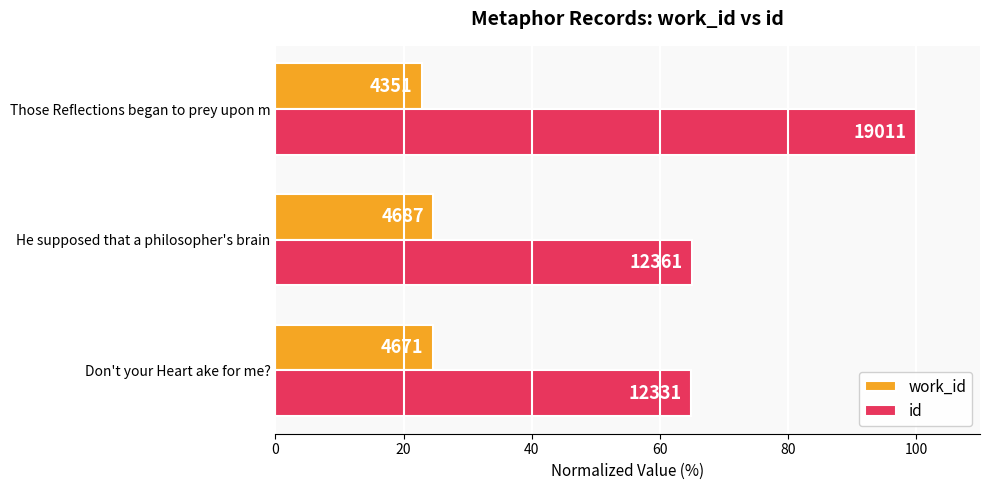

Reading left to right, what are all the values shown in this chart?

work_id: 24.6	24.7	22.9
id: 64.9	65.0	100.0